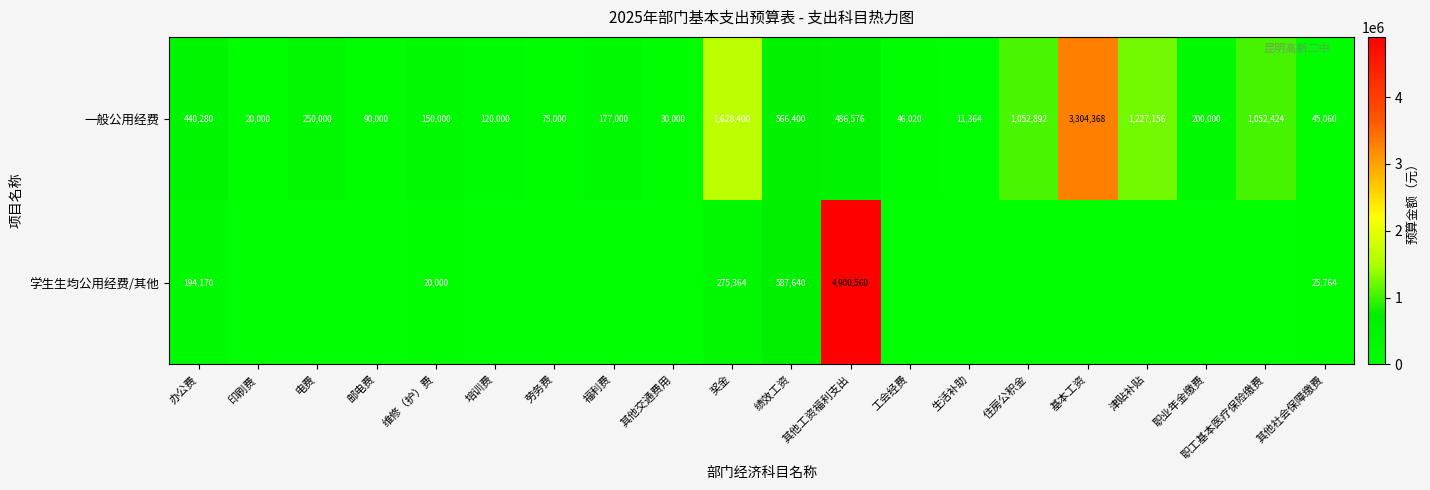

At 办公费, list the series in order from largest to smallest.

一般公用经费, 学生生均公用经费/其他